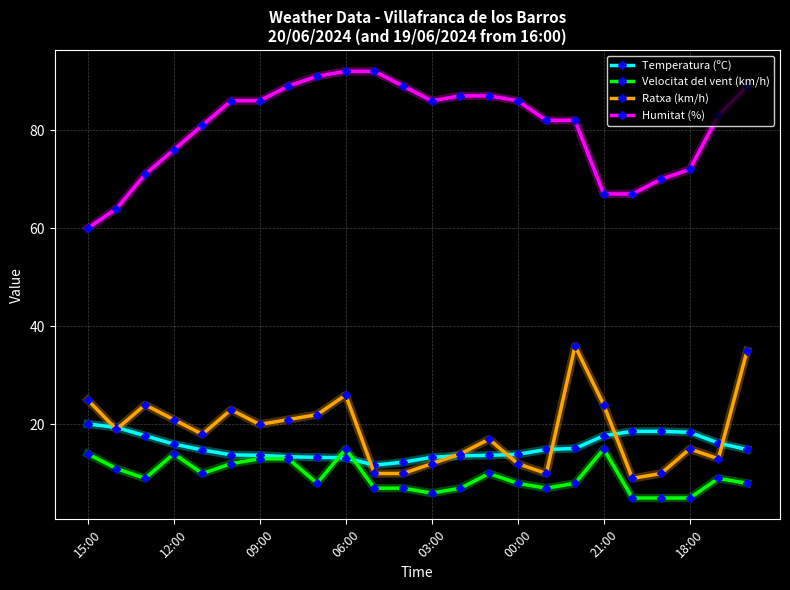

What is the smallest value displayed?

5.0